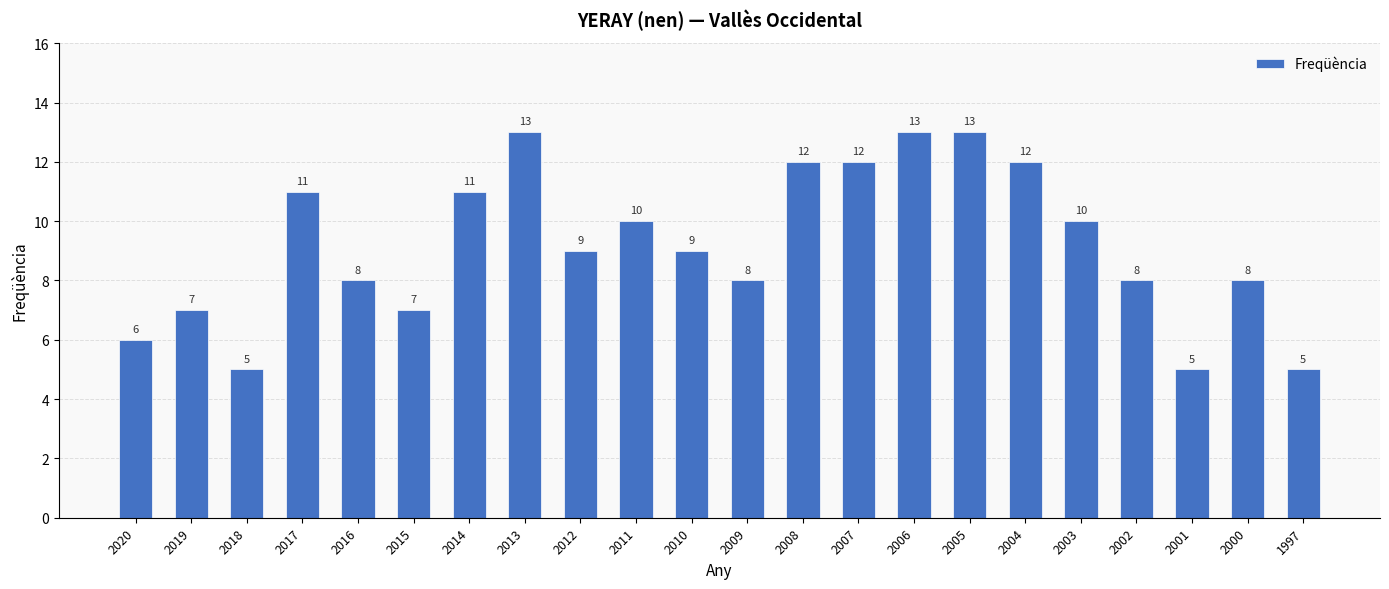

The chart shows a value of 6 at 2002. True or false?

False